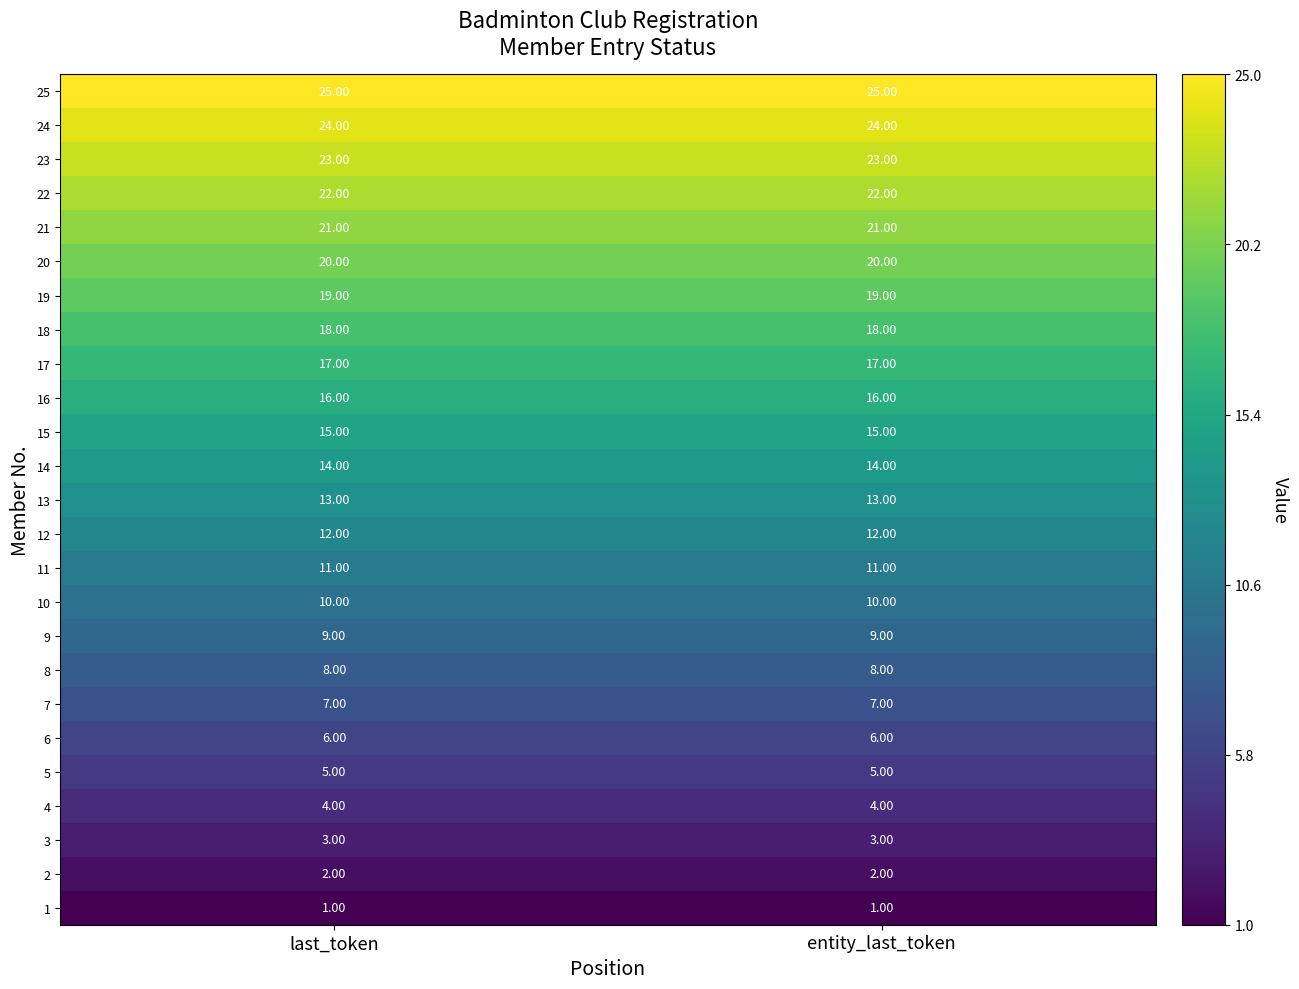

What is the total value across all series at last_token?

325